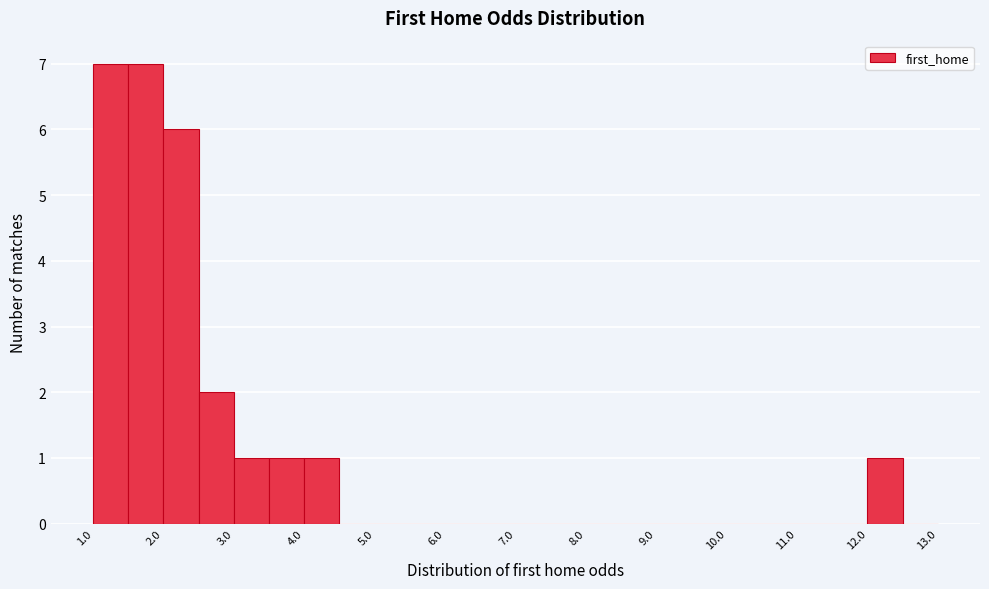

What is the height of the bar covering 2.5 to 3.0 on the x-axis? The values are not printed on the chart, so give them approximately, as read against the axis.

2